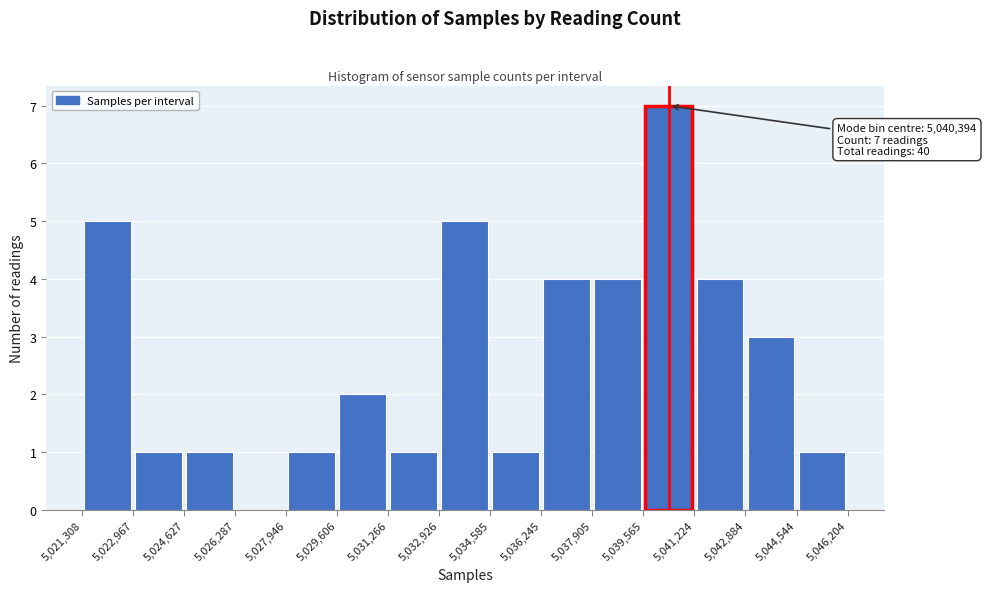

Which range on the x-axis has the tallest bar?

5,039,565 to 5,041,224